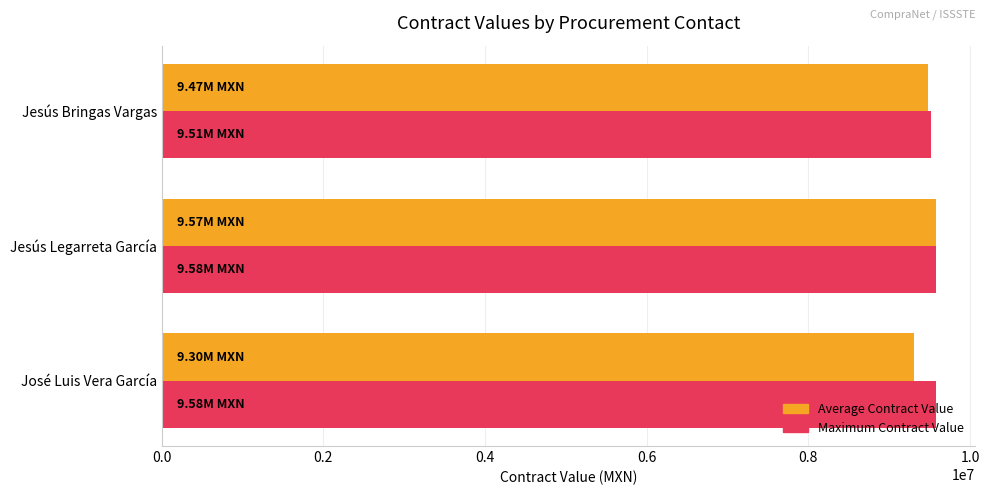

At which category is the sum across all series the highest?

Jesús Legarreta García